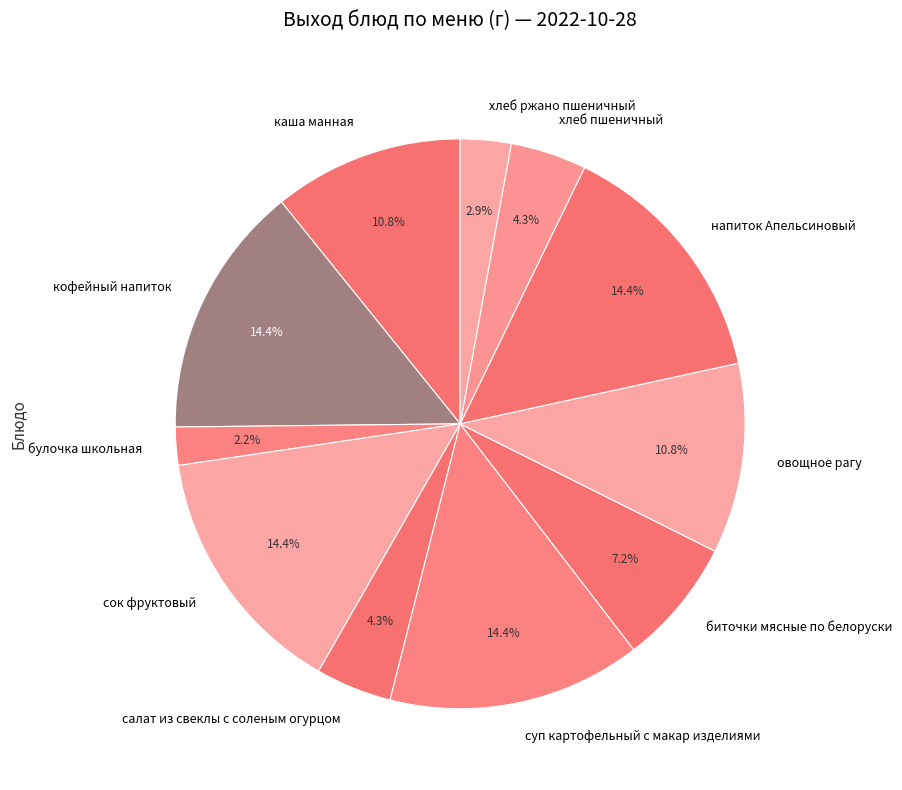

Combined, do булочка школьная and кофейный напиток account for over 50%?

No